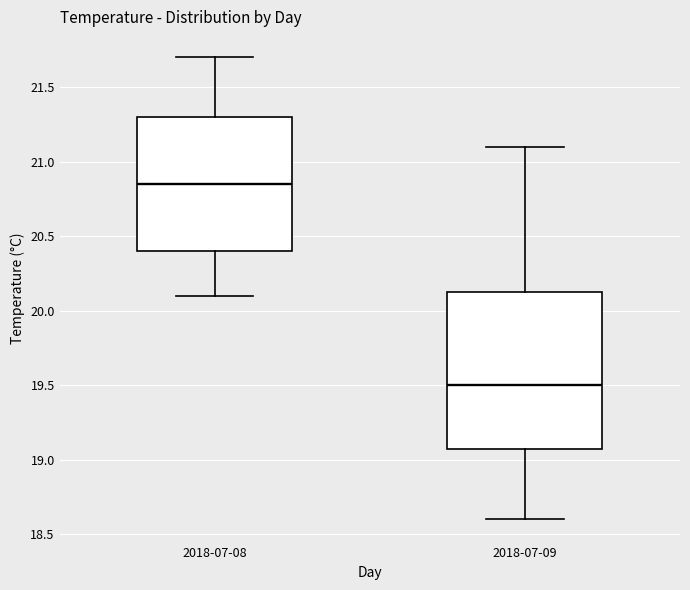

Which box has the highest median line?

2018-07-08